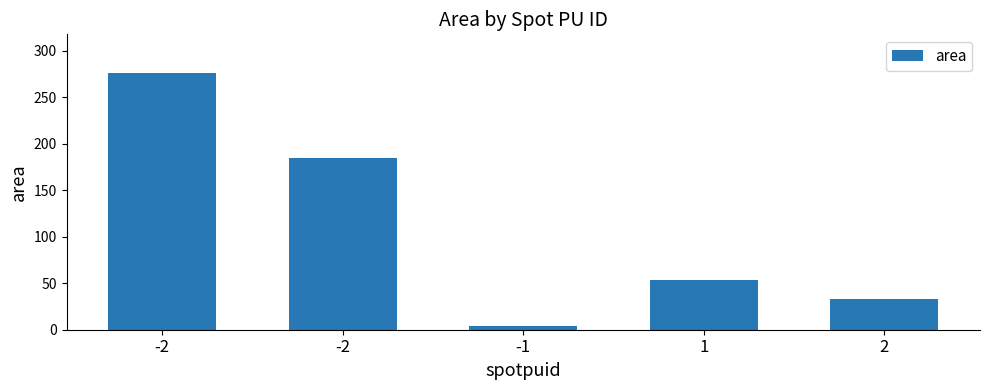

How many data points are less than 53?

2